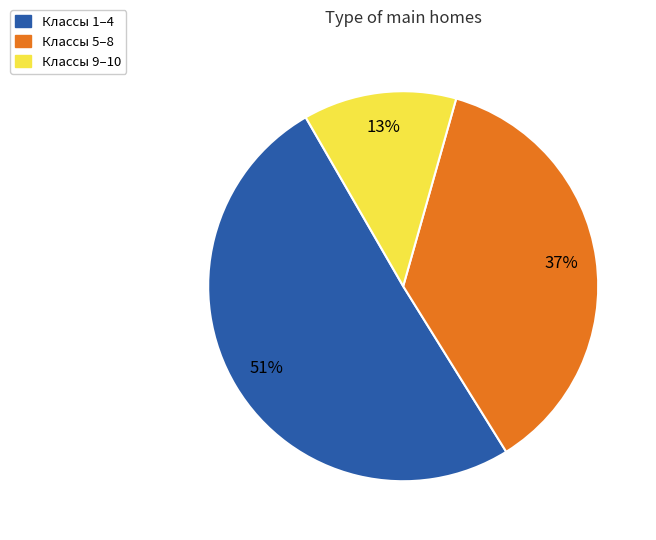

Is there a majority slice in this chart?

Yes